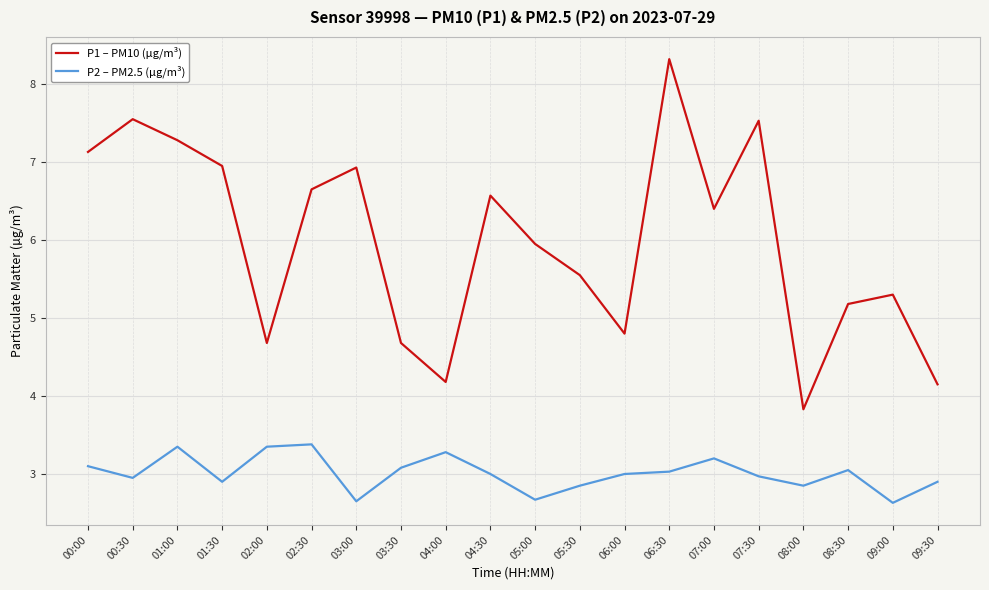

True or false: P2 – PM2.5 (µg/m³) and P1 – PM10 (µg/m³) cross at least once.

False